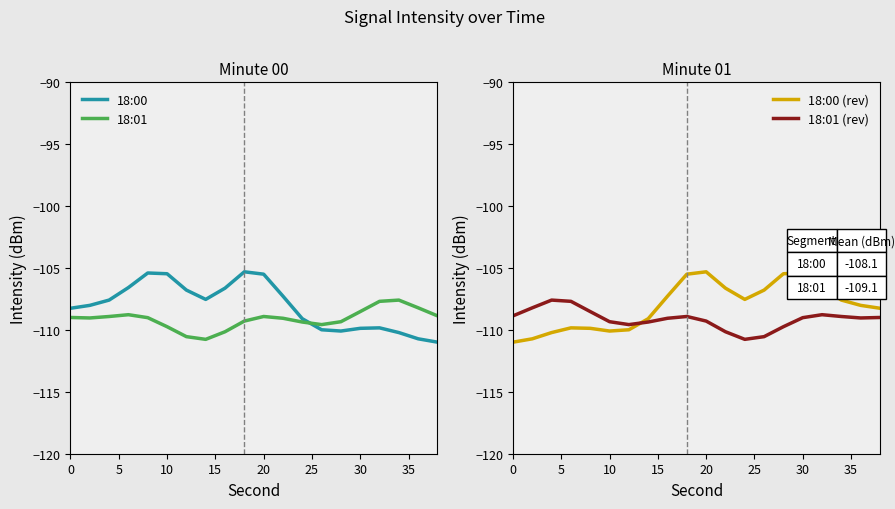

Which series has the largest total across all categories?

18:00